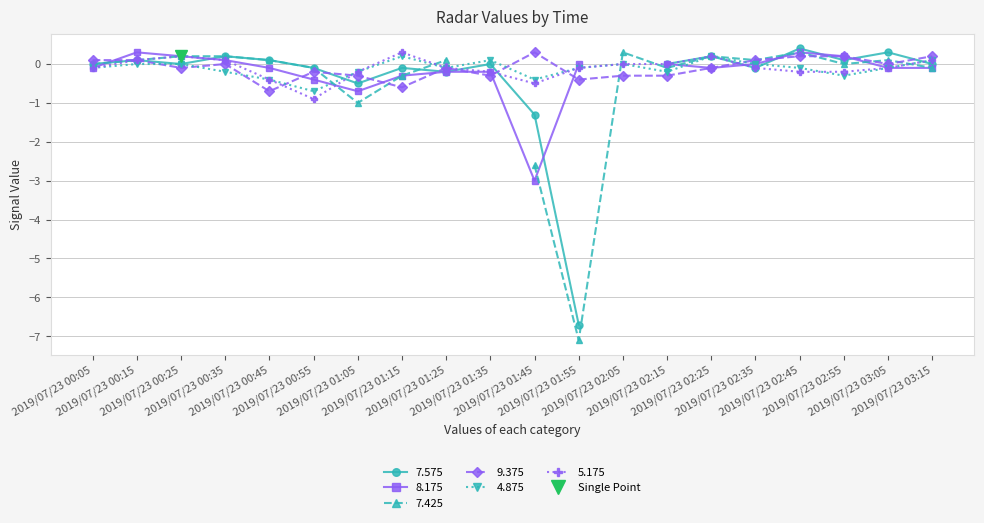

The 5.175 series shows 0.1 at 2019/07/23 00:15. True or false?

True